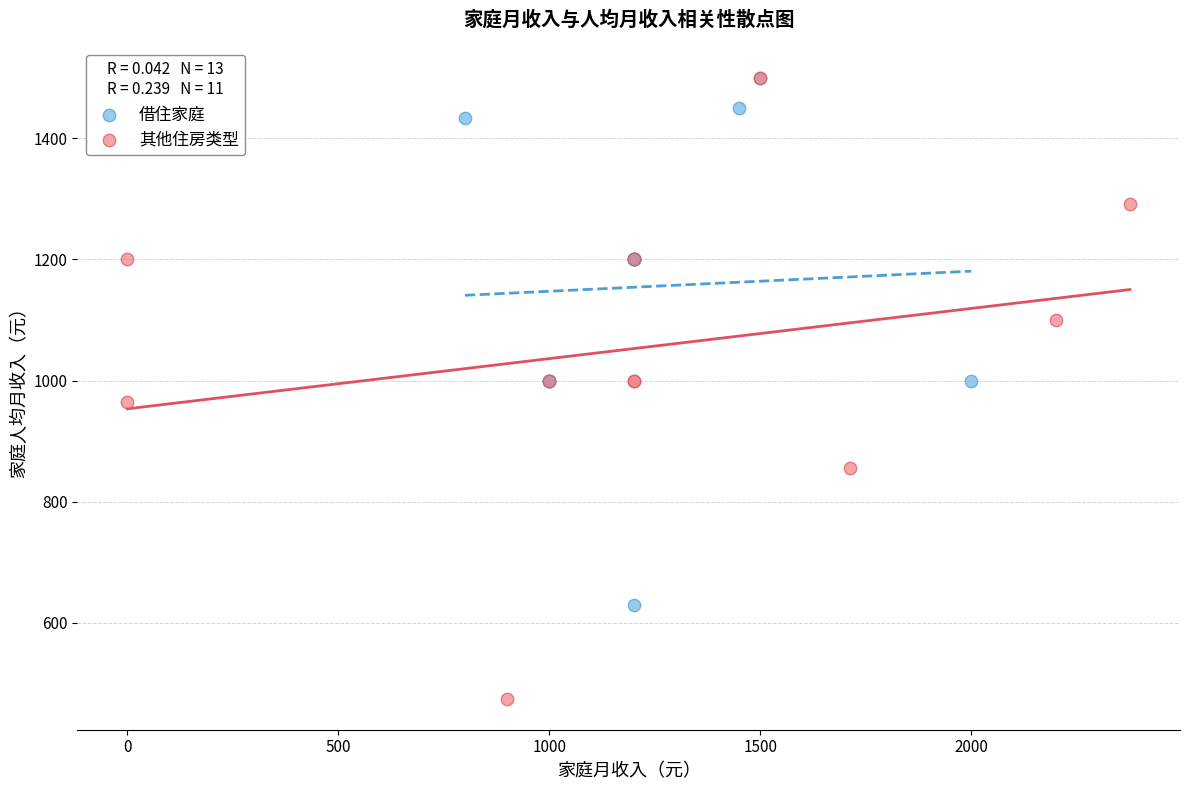

Which series contains the lowest Y value?

其他住房类型